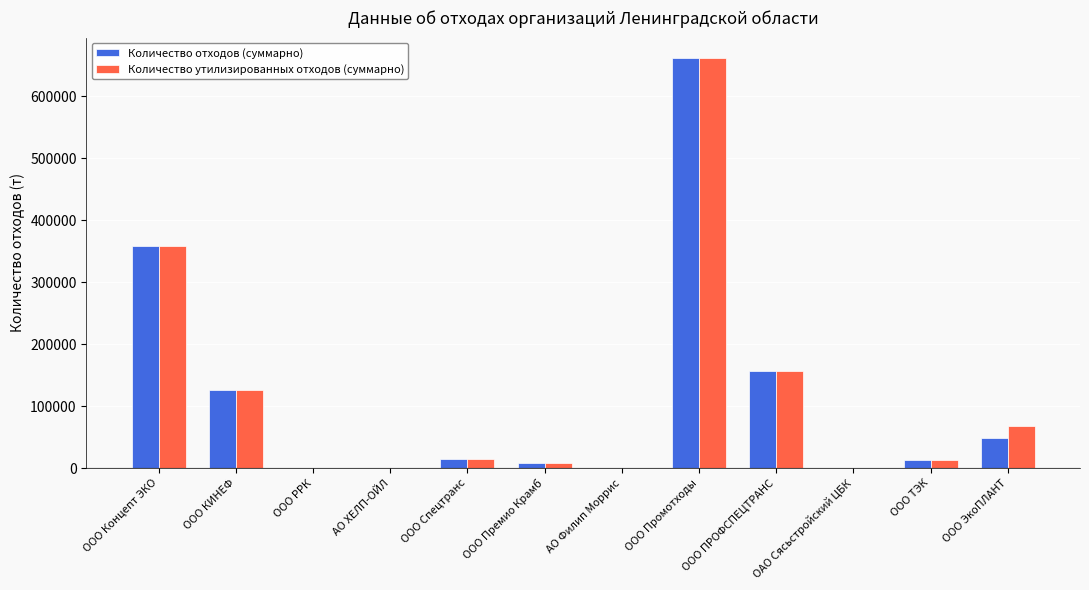

What is the total value across all series at ООО Спецтранс?

29468.5